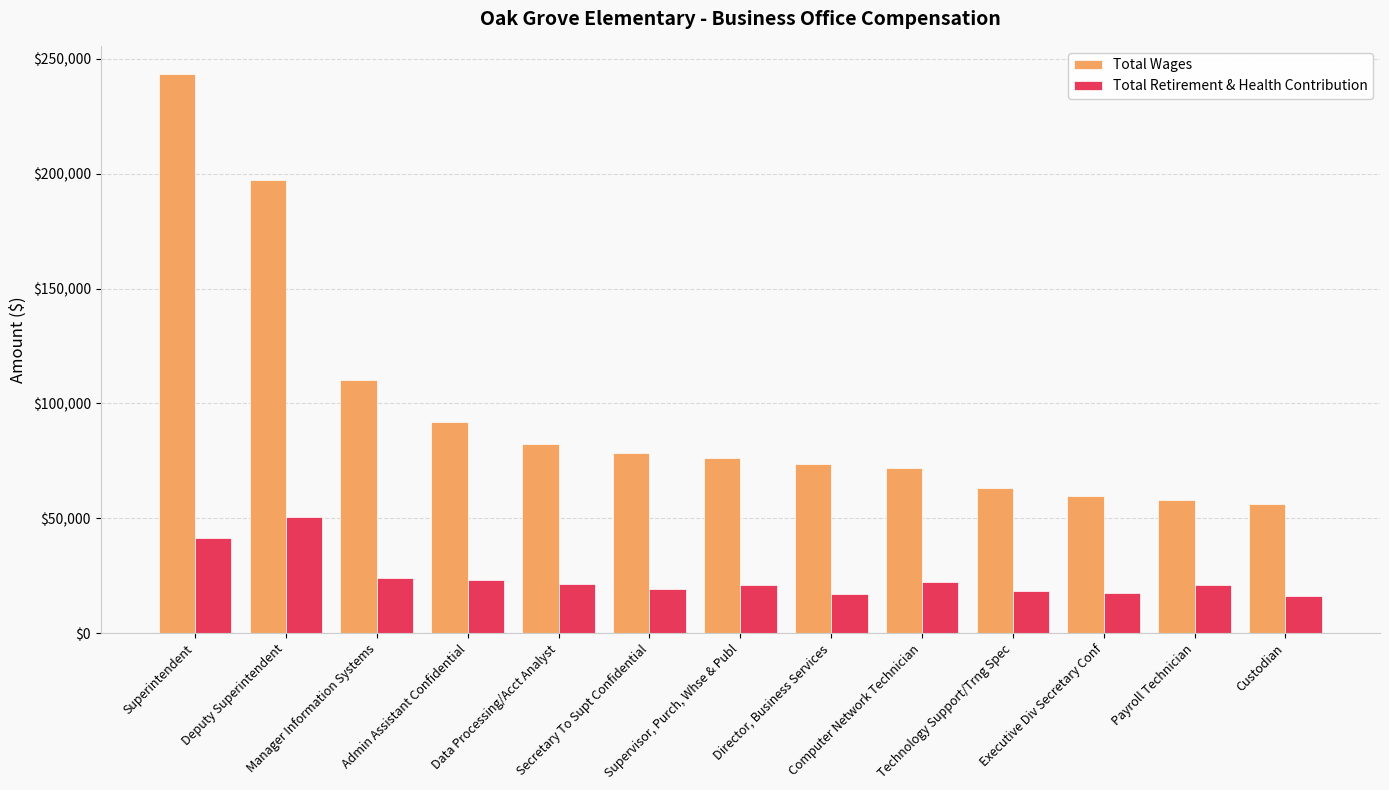

What is the difference between the maximum and minimum values in the Total Wages series?

187298